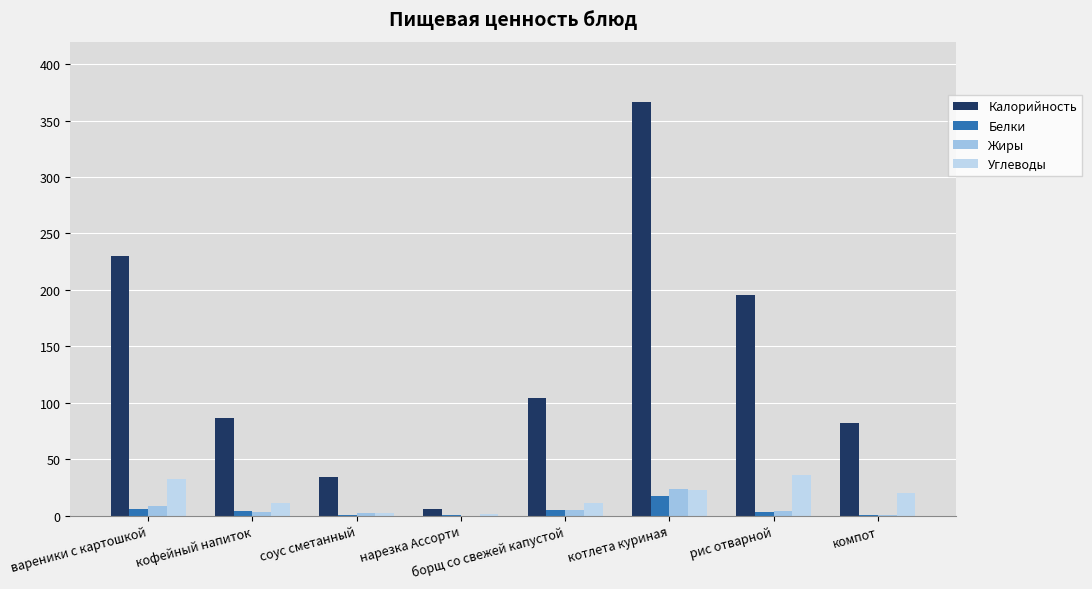

Between котлета куриная and компот, which is larger?

котлета куриная